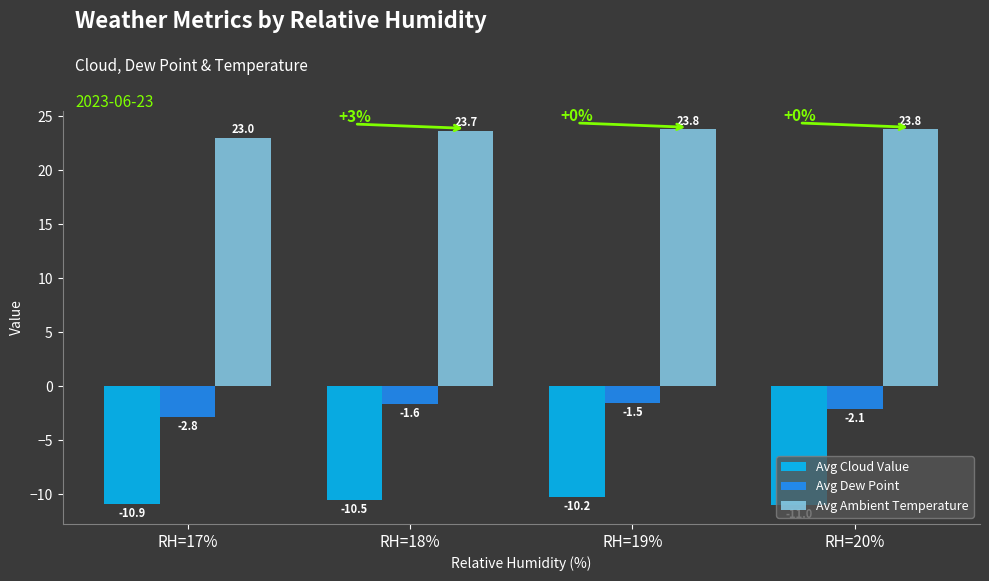

Rank the series by their maximum value, from lowest to highest.

Avg Cloud Value, Avg Dew Point, Avg Ambient Temperature